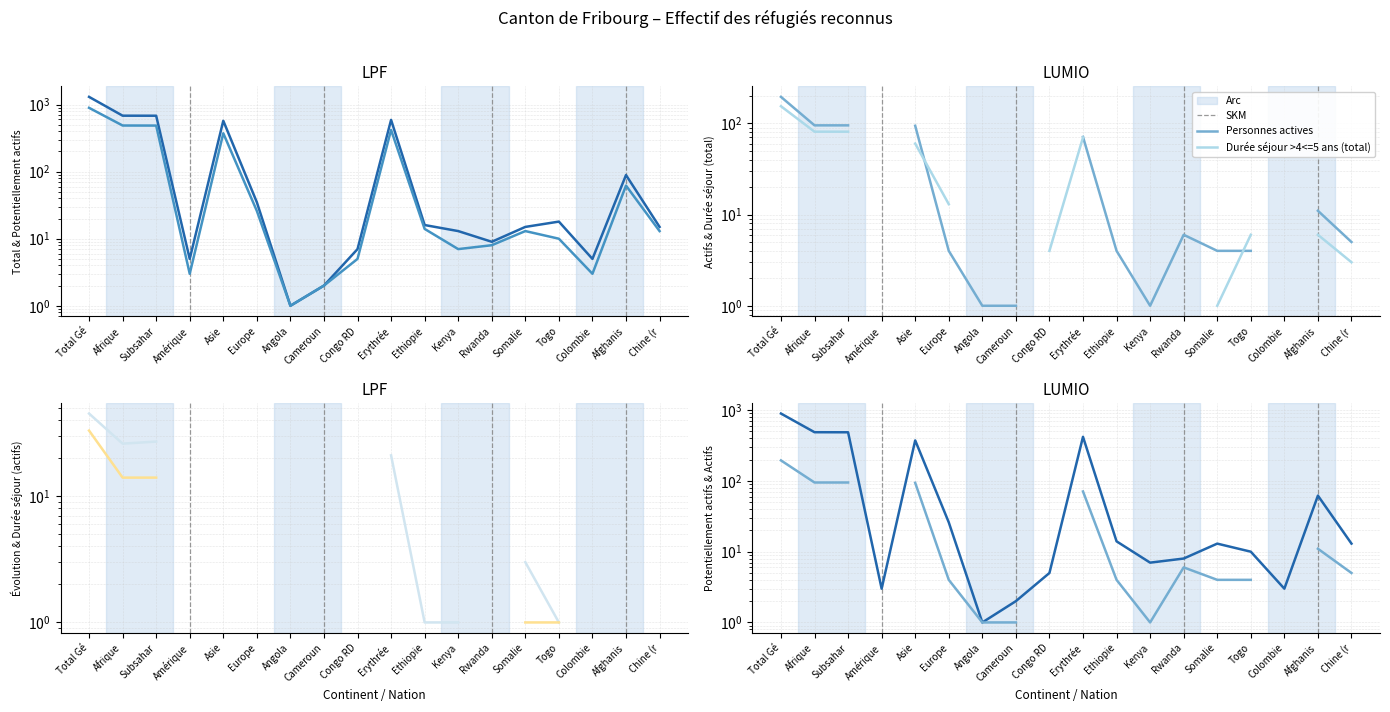

What is the spread (max minus min) of values at Togo?

8